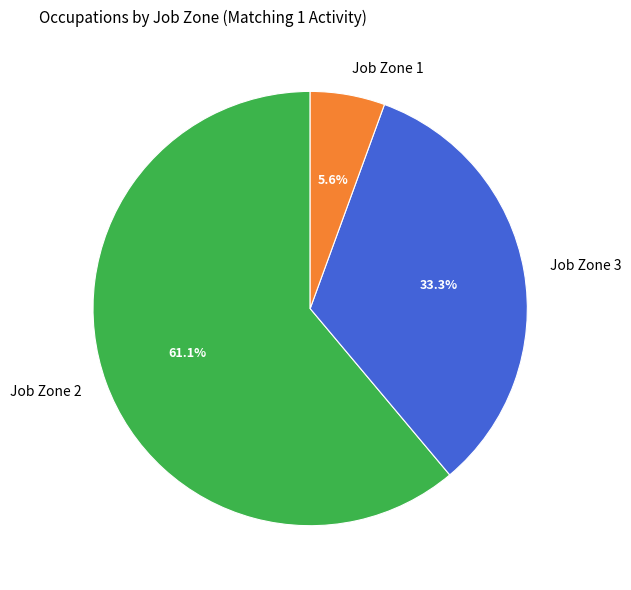

Which slice is the smallest?

Job Zone 1